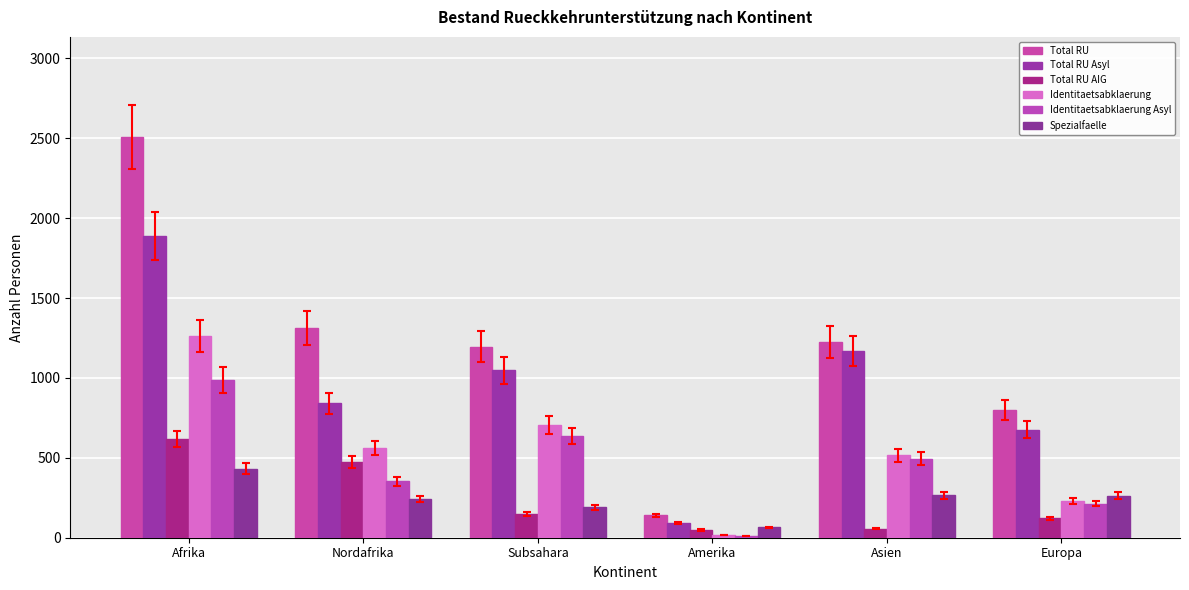

The Total RU Asyl series shows 300 at Asien. True or false?

False